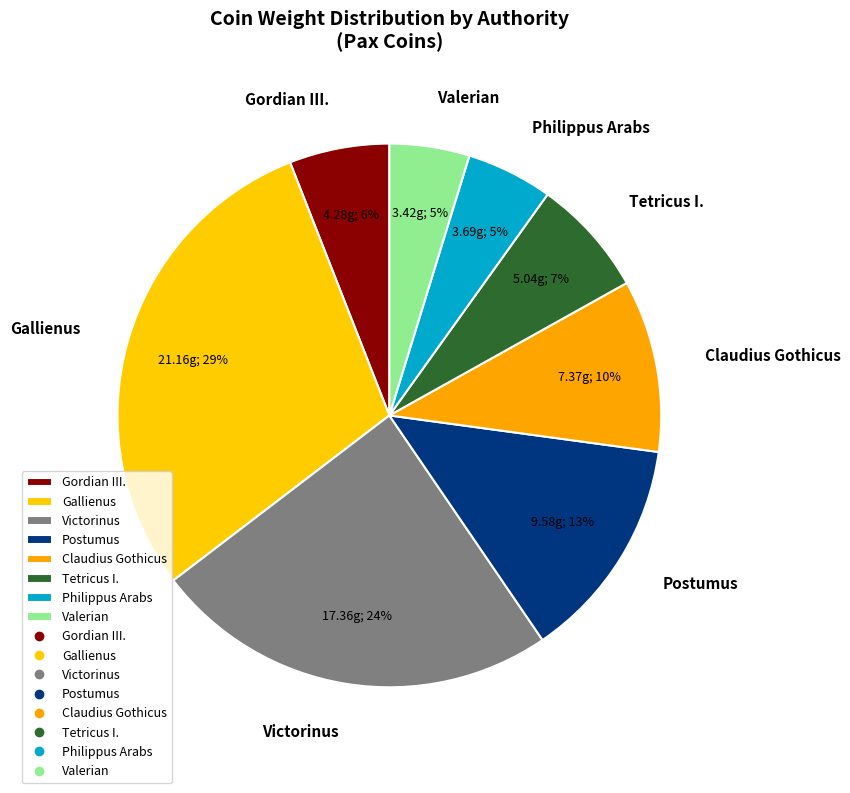

Which has a higher value, Valerian or Gordian III.?

Gordian III.